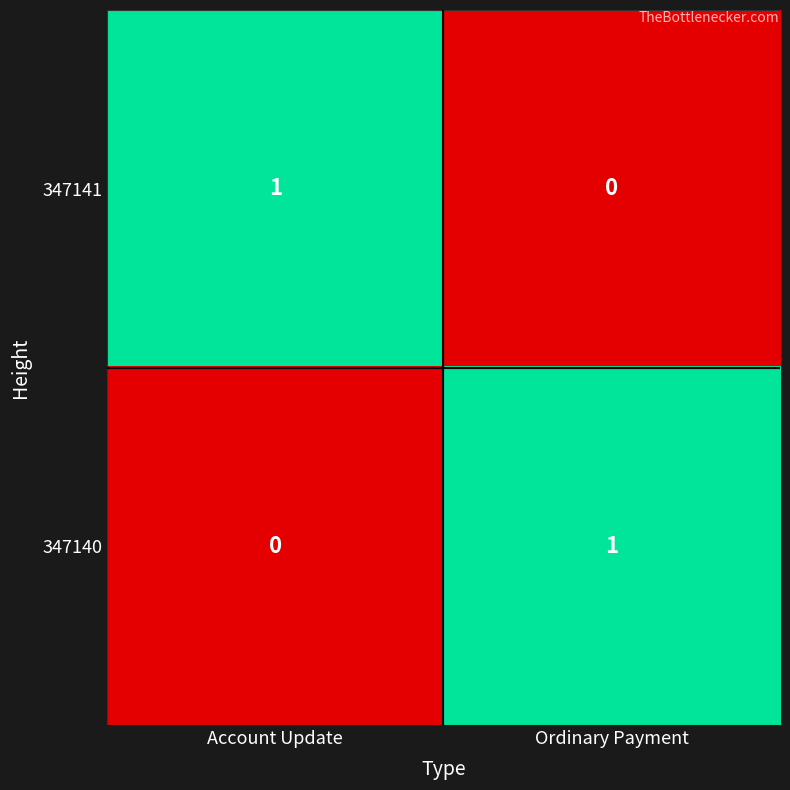

Is it true that 347140 equals 2 at Ordinary Payment?

False